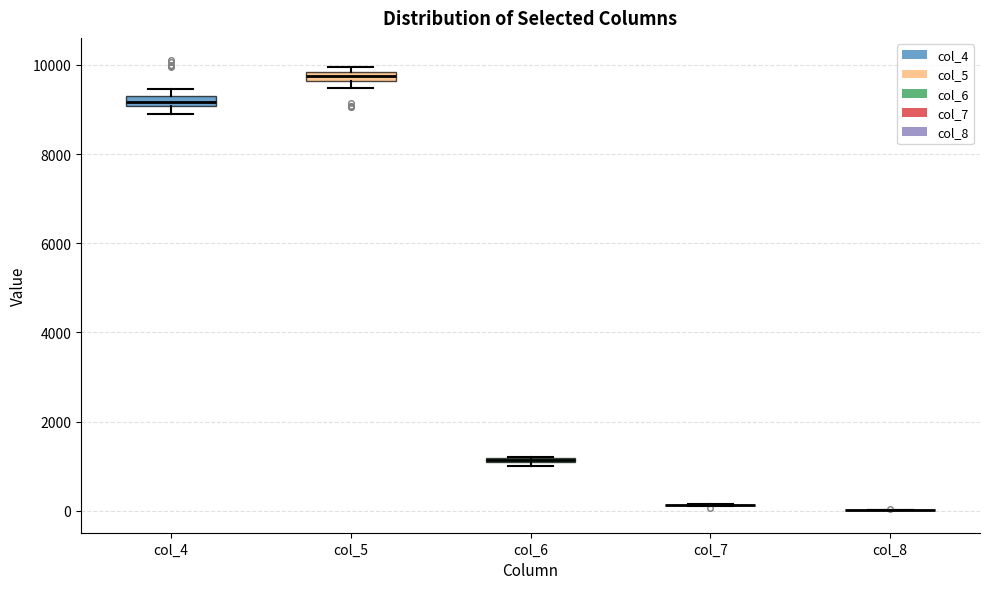

Where is the upper edge of the box for col_6 on the y-axis? The values are not printed on the chart, so give them approximately, as read against the axis.

1200